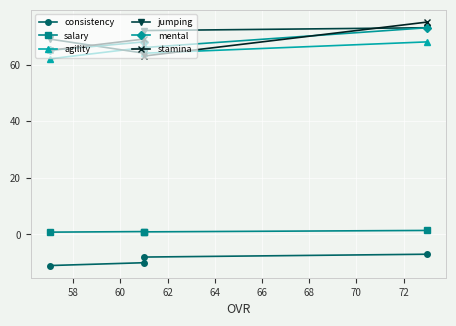

How many values in the agility series exceed 66?

1